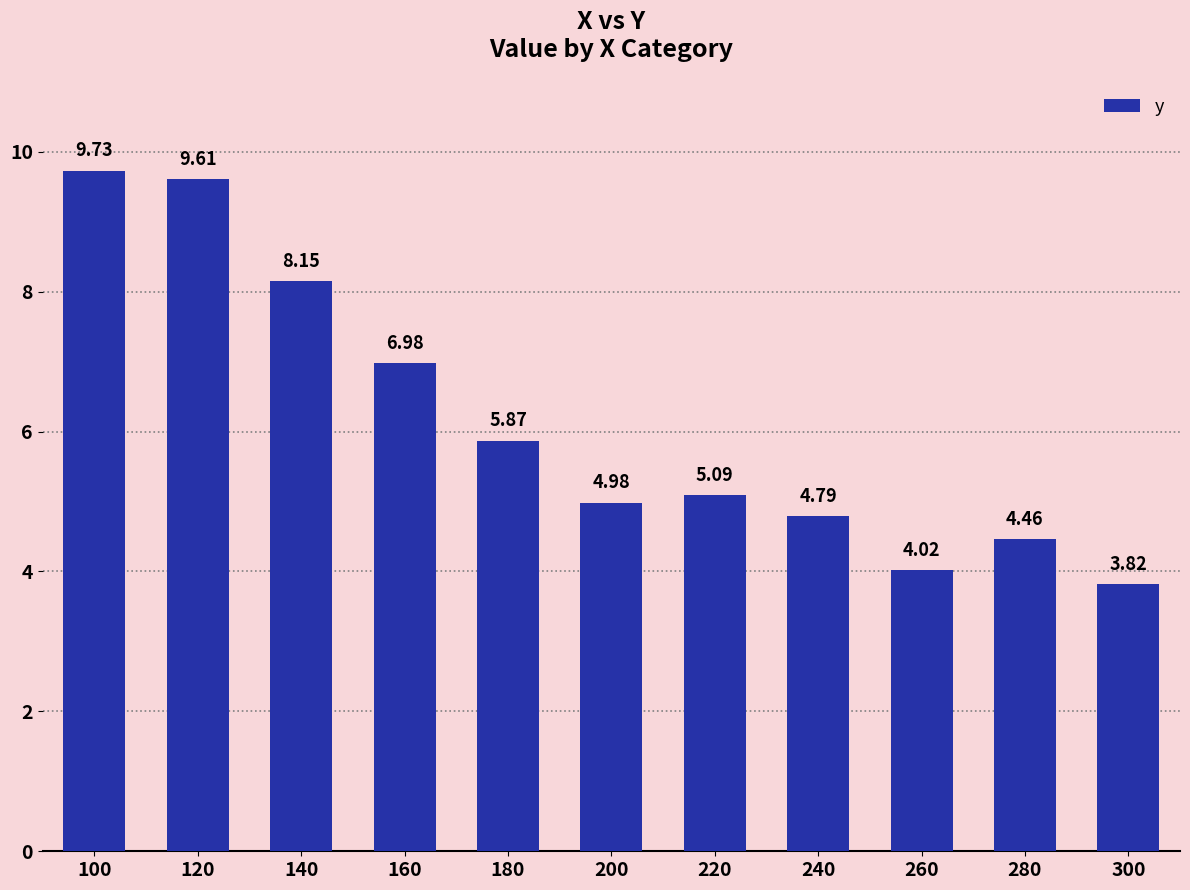

List the labels in order of value, smallest first.

300, 260, 280, 240, 200, 220, 180, 160, 140, 120, 100